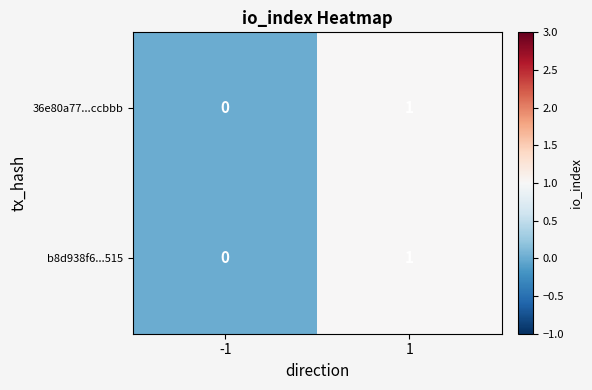

Reading left to right, extract all data points from this chart.

36e80a77...ccbbb: 0	1
b8d938f6...515: 0	1